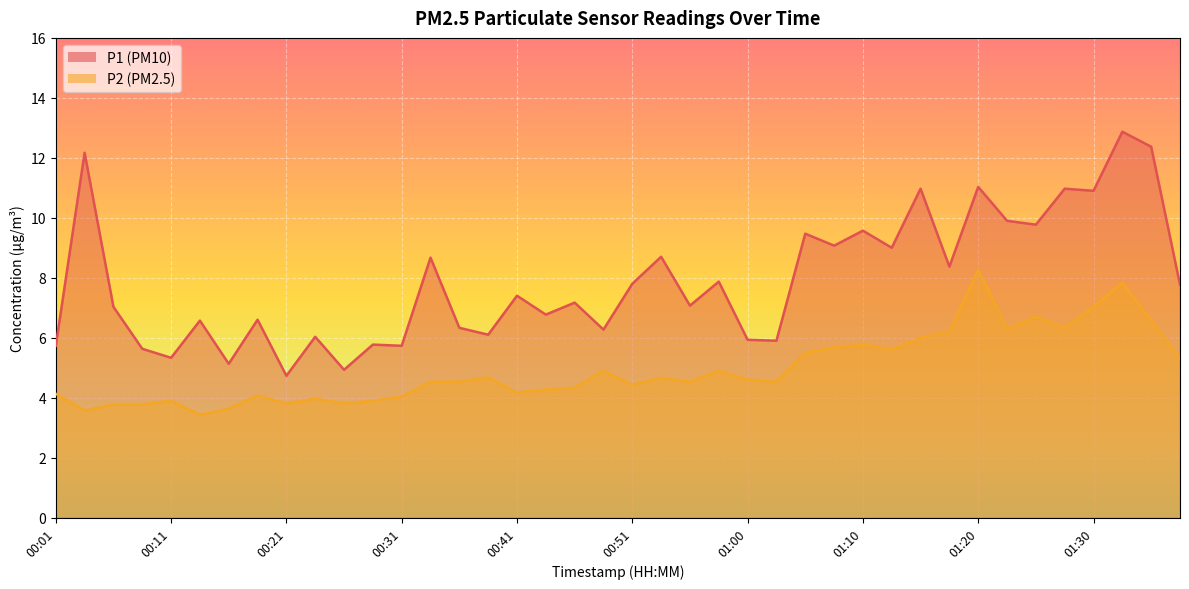

Rank the series by their average value, from highest to lowest.

P1, P2